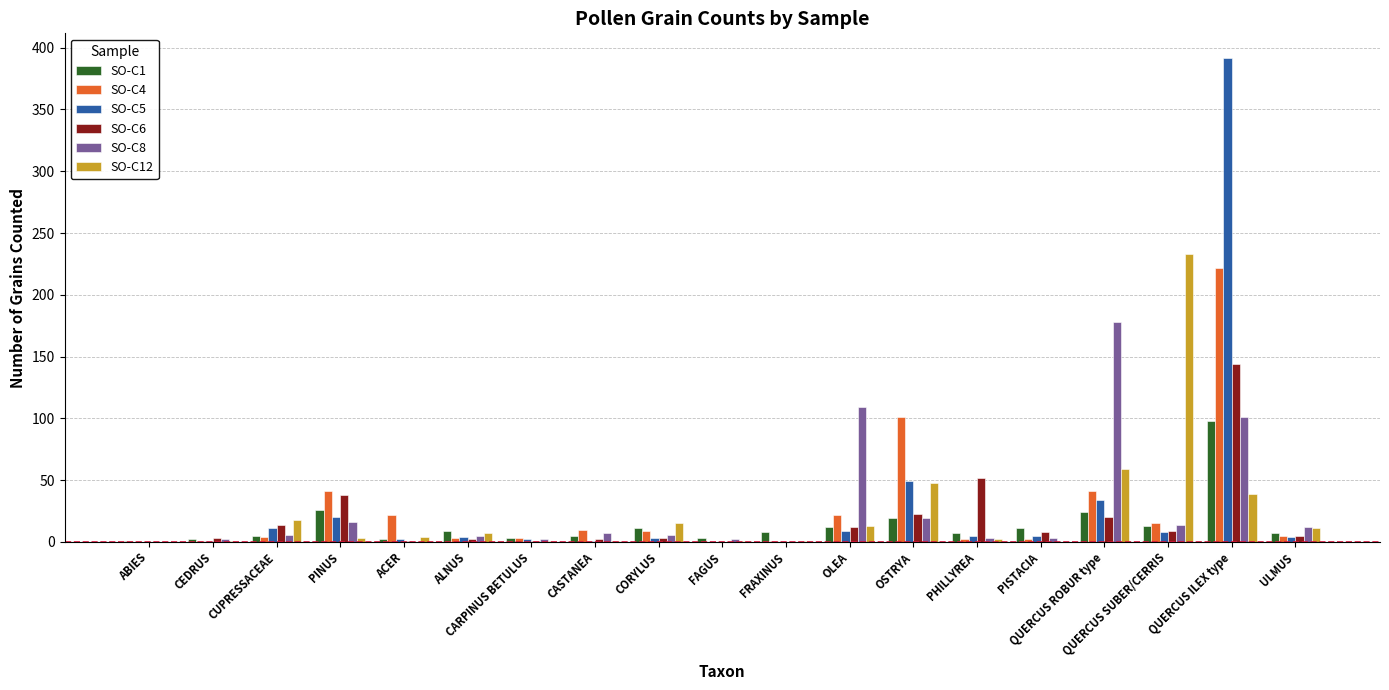

At which category is the sum across all series the highest?

QUERCUS ILEX type